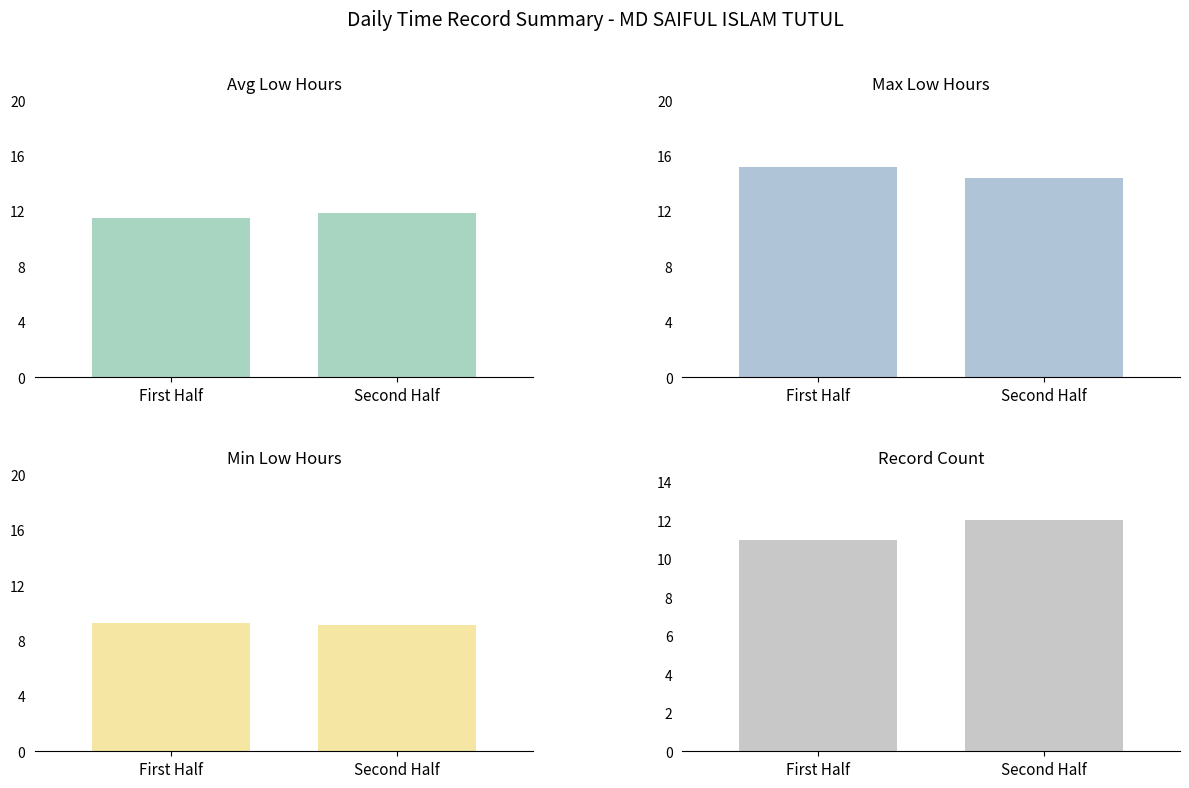

How many distinct data groups are displayed?

4